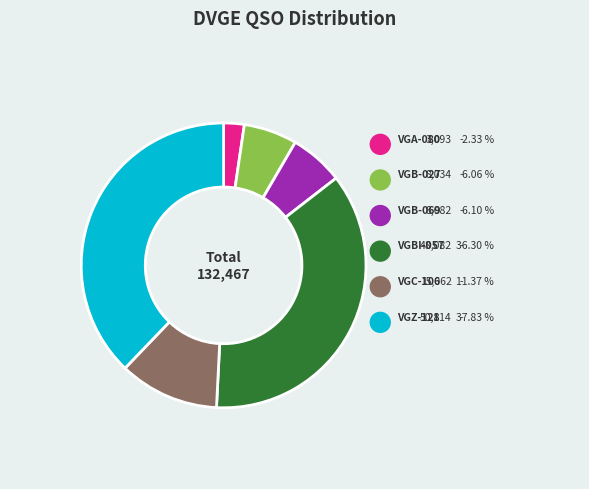

Is there a majority slice in this chart?

No